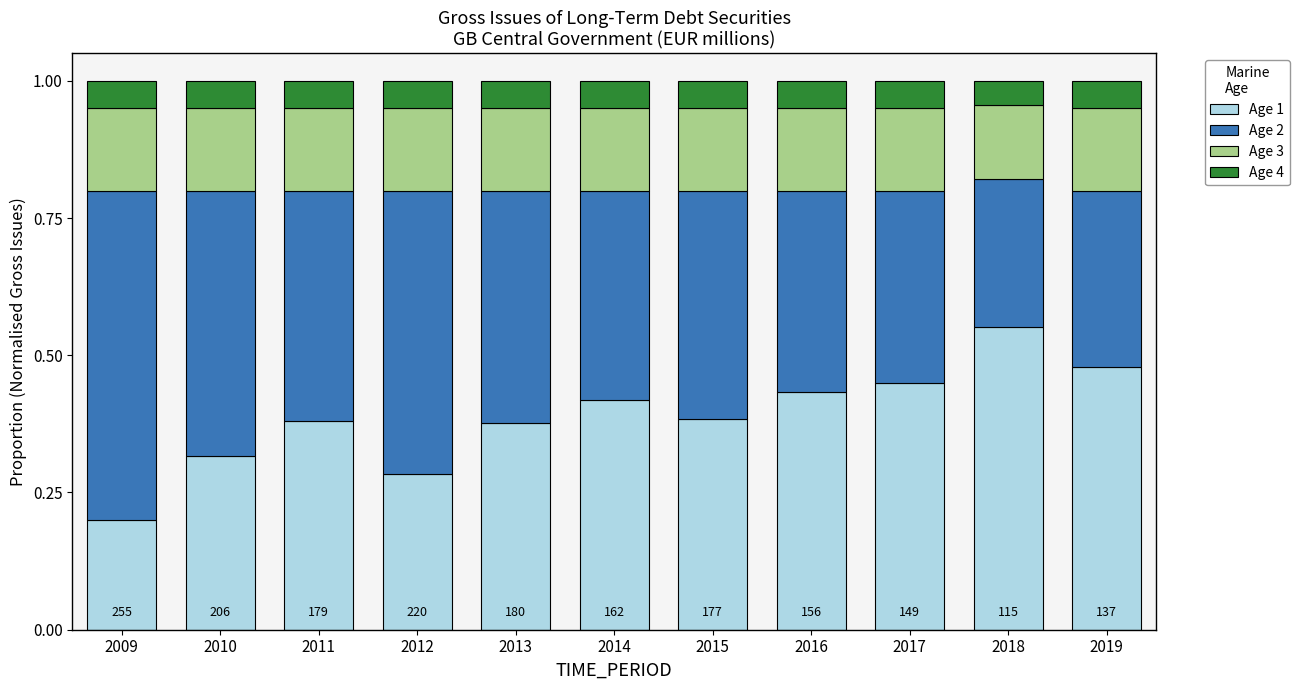

Where is Age 1 nearest to the value 0?

2009